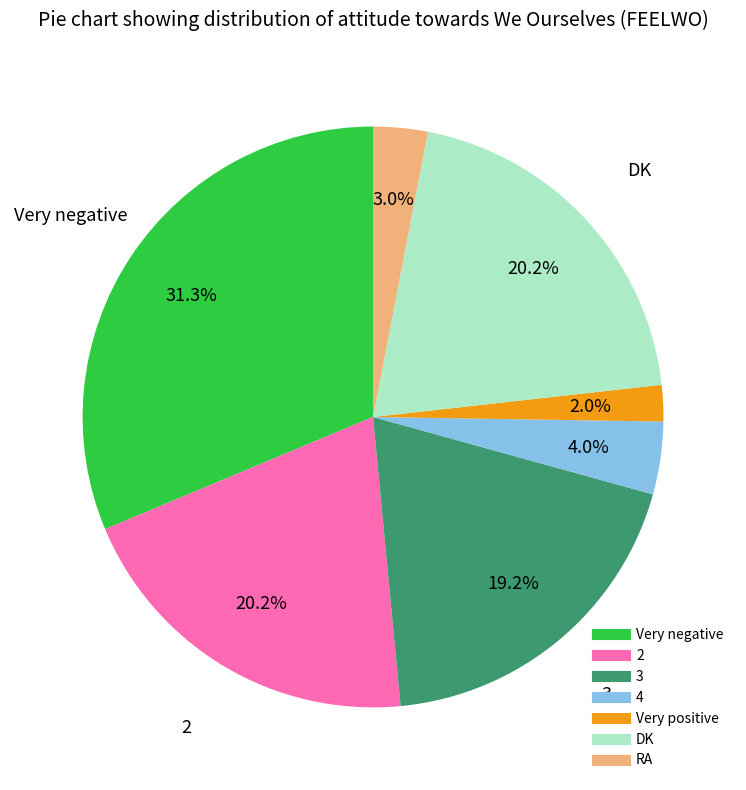

The Very positive slice represents 2% of the pie. True or false?

True